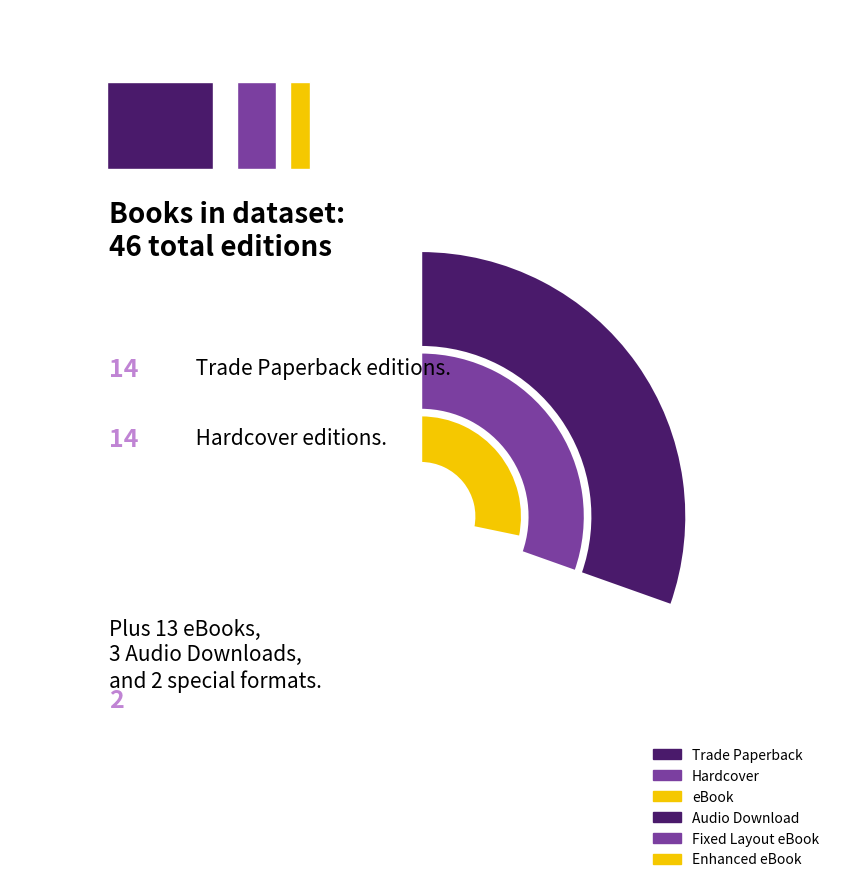

Is it true that Enhanced eBook is 2% of the pie?

True